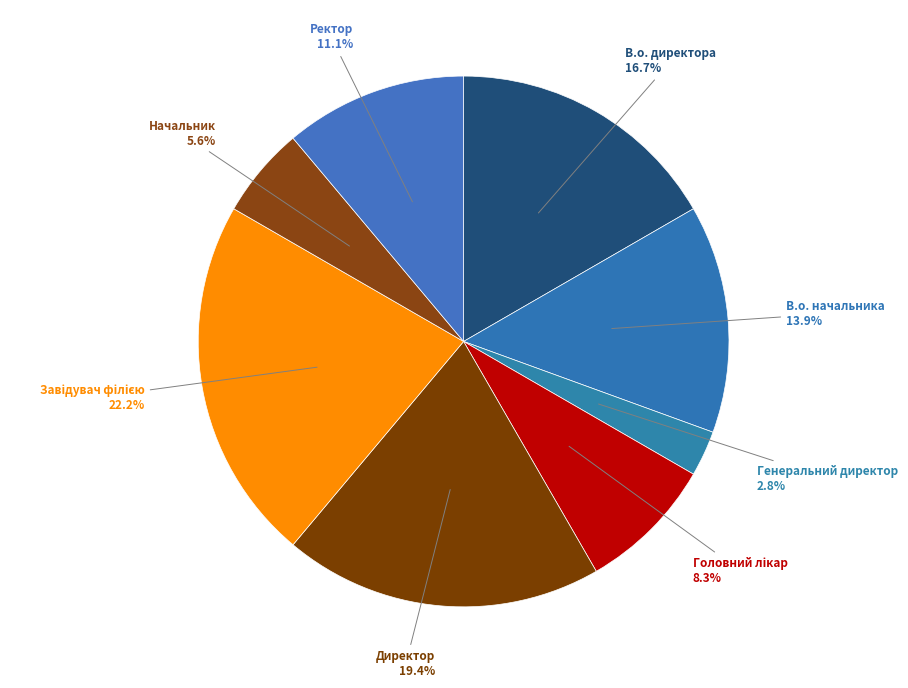

Which slice is the smallest?

Генеральний директор